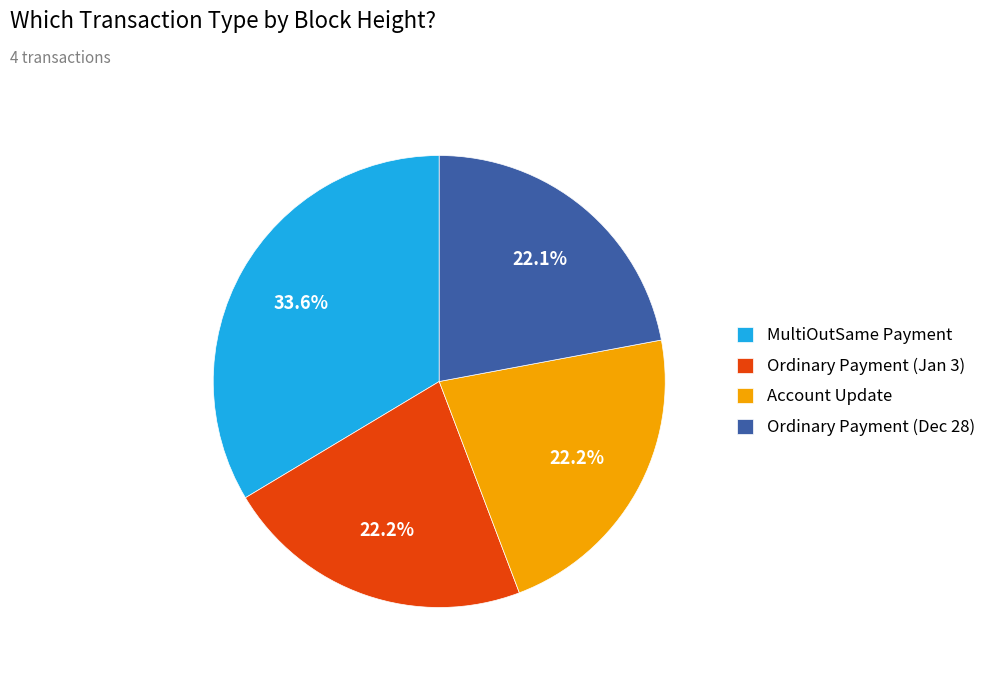

How much of the chart is everything except MultiOutSame Payment?

66.4%